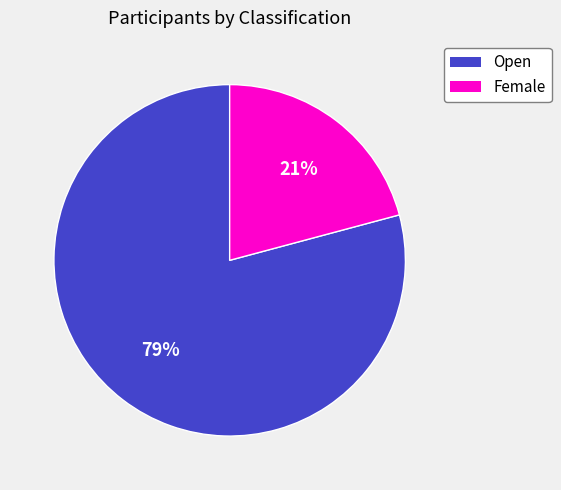

Between Female and Open, which is larger?

Open